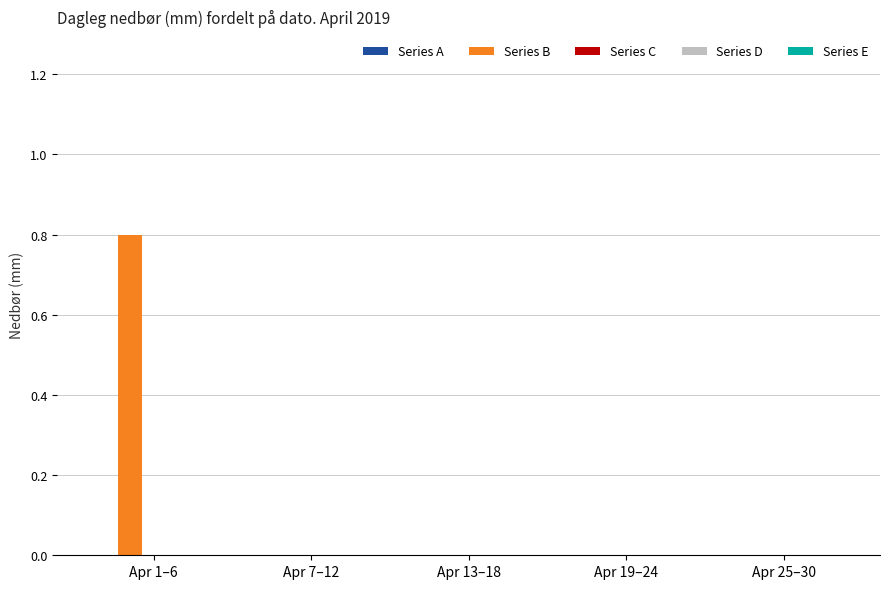

Which category has the highest value across all series?

Apr 1–6